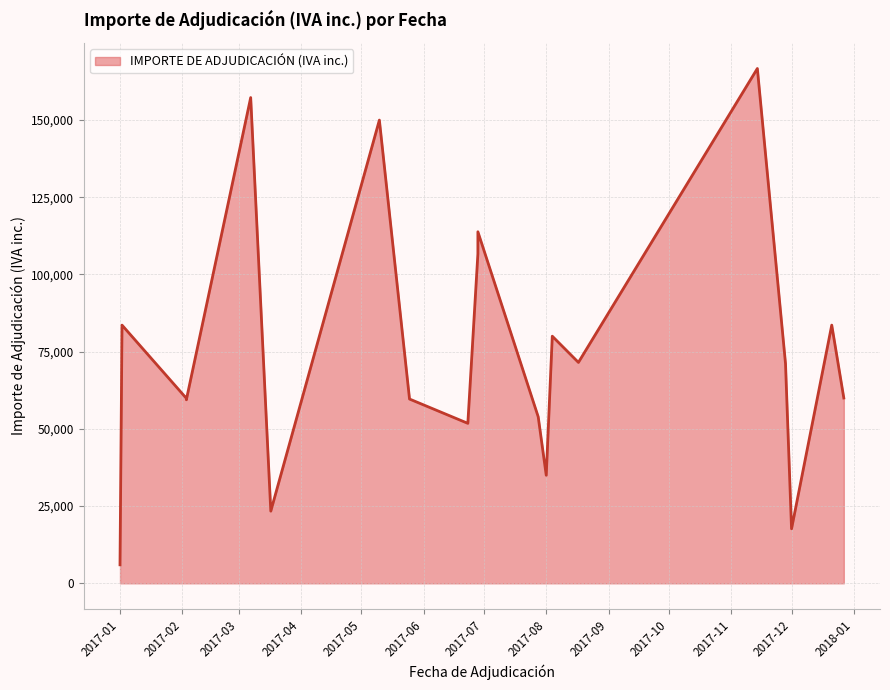

What is the smallest value displayed?

5994.2